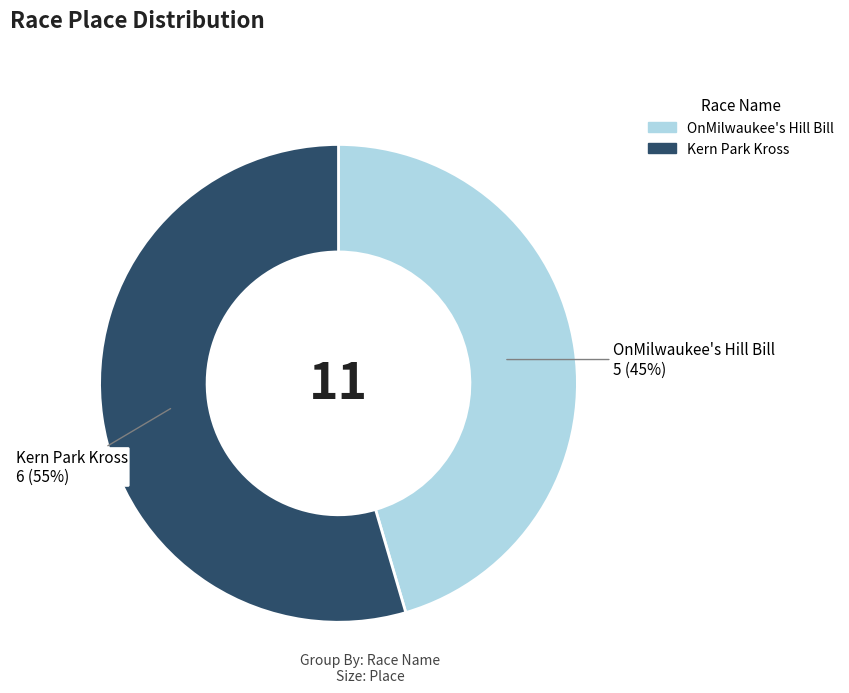

To the nearest percent, what portion does OnMilwaukee's Hill Bill represent?

45%